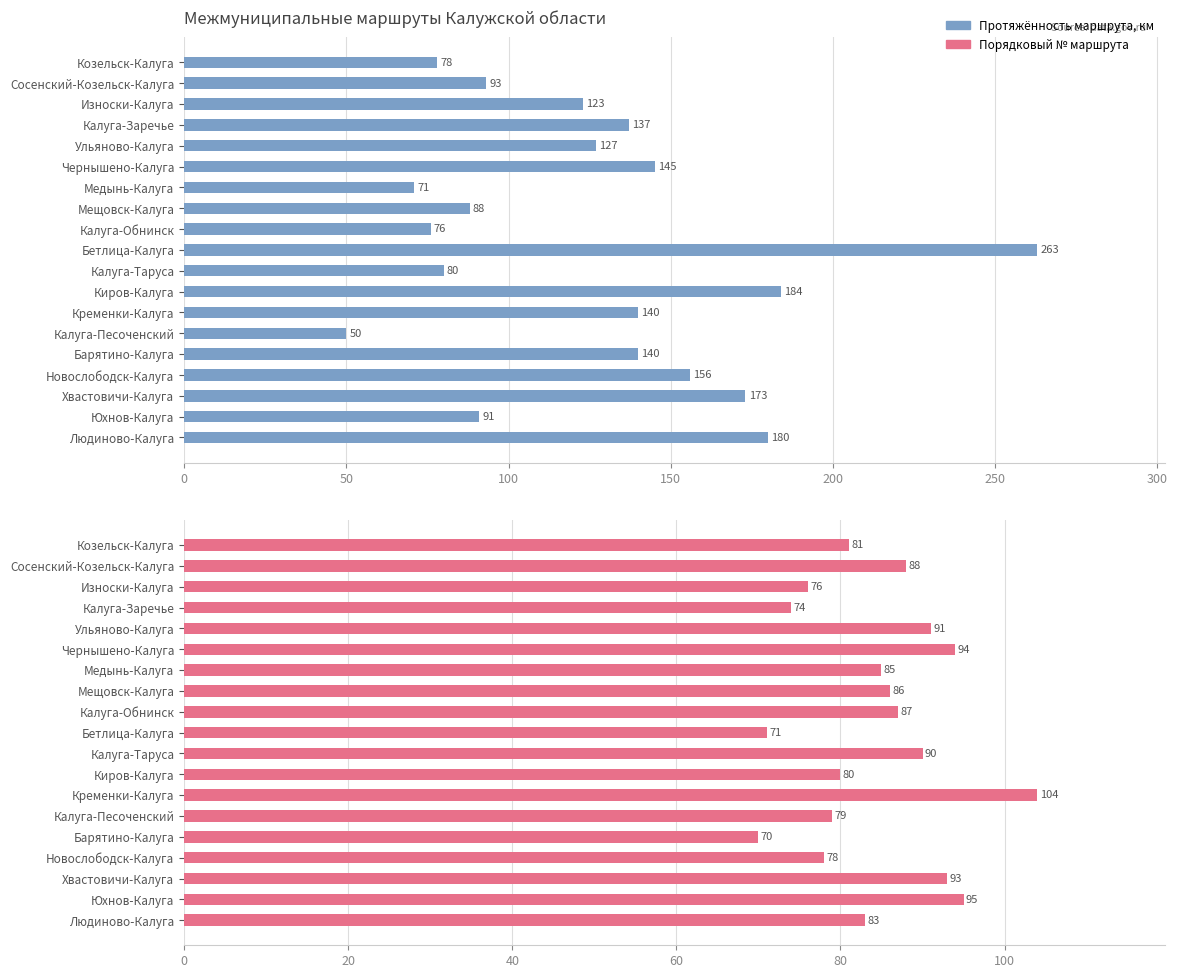

What is the total value across all series at Новослободск-Калуга?

234